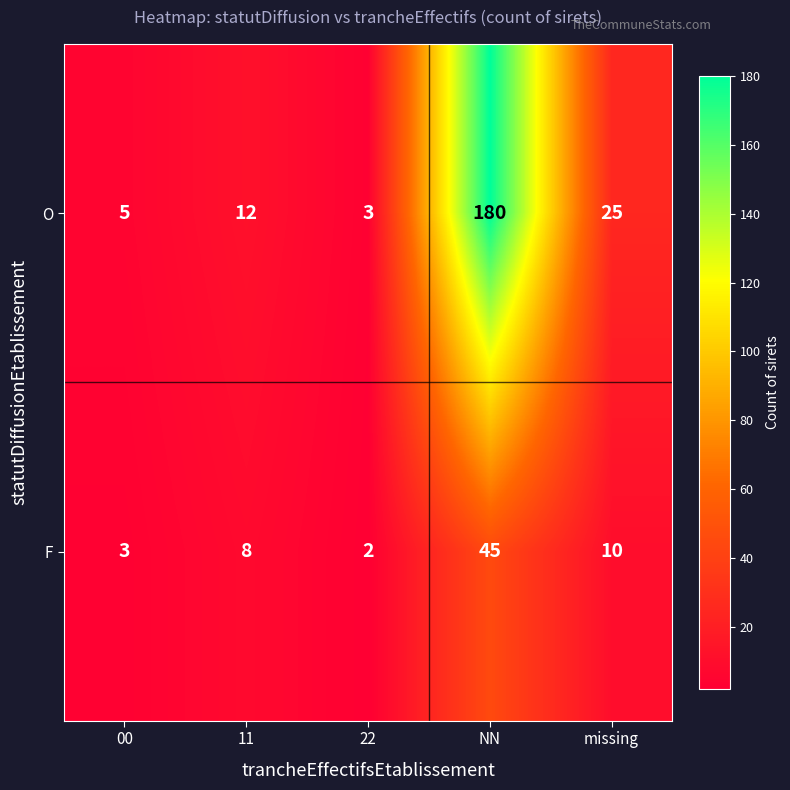

What is the highest value of the F series?

45